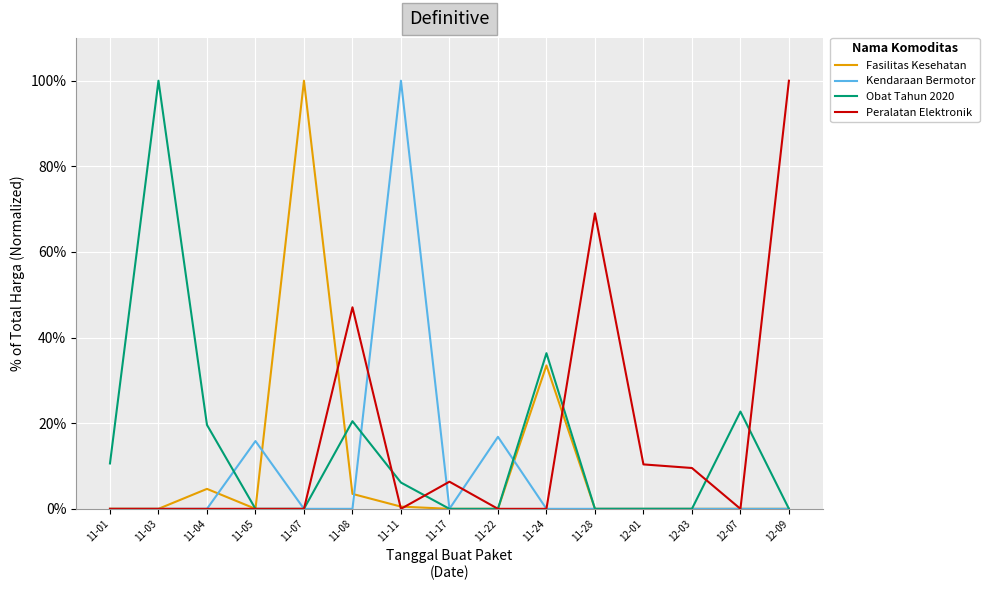

Is the value of Kendaraan Bermotor at 11-22 greater than the value of Obat Tahun 2020 at 11-11?

Yes